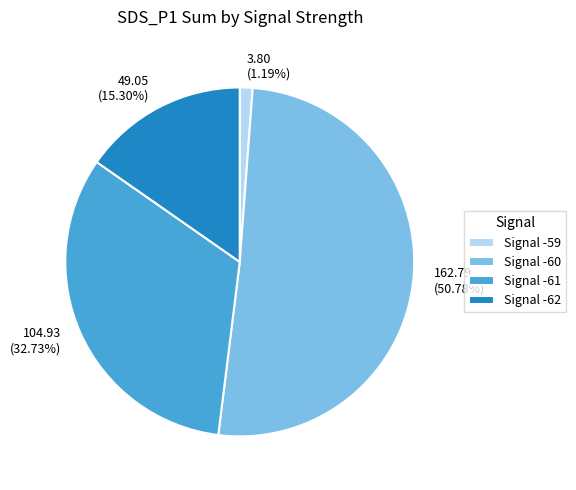

What is the ratio of the value at Signal -62 to the value at Signal -60?

0.3